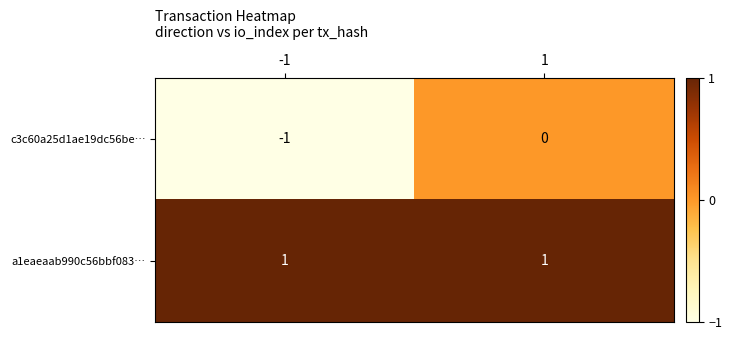

What is the spread (max minus min) of values at -1?

2